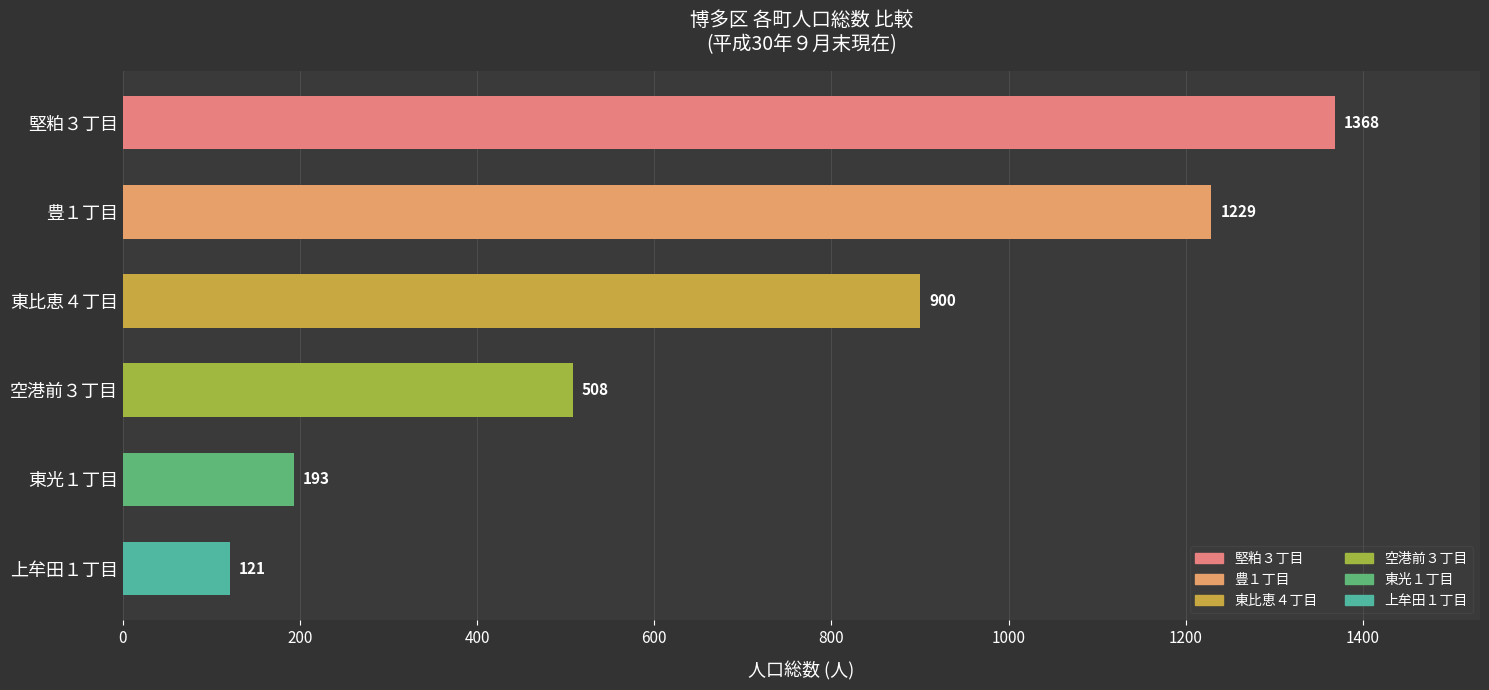

Where is the data nearest to the value 744?

東比恵４丁目